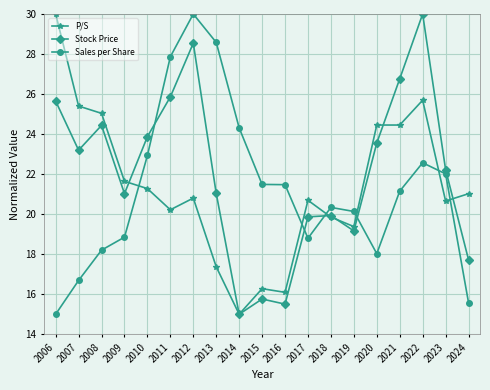

Which series changed the most between 2010 and 2017?

Sales per Share